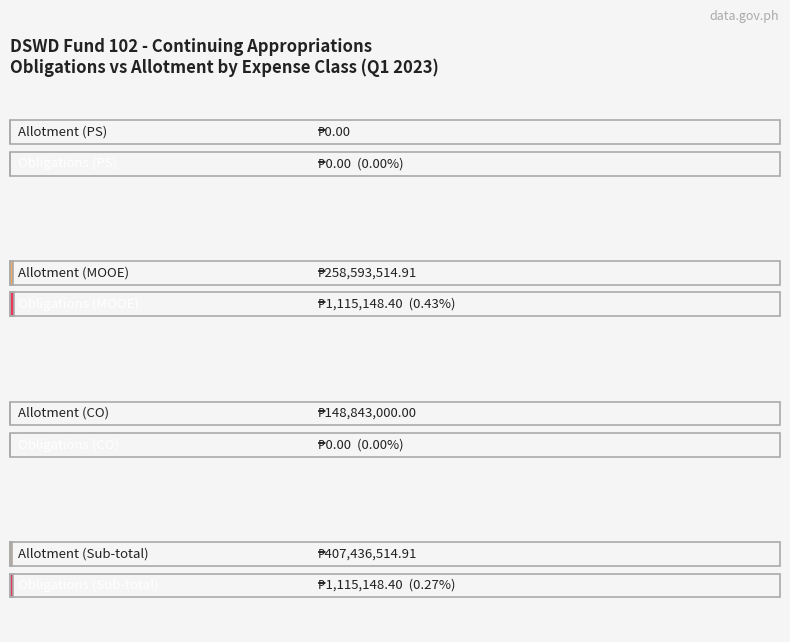

List the series in order of their peak value, lowest first.

Obligations, Allotment